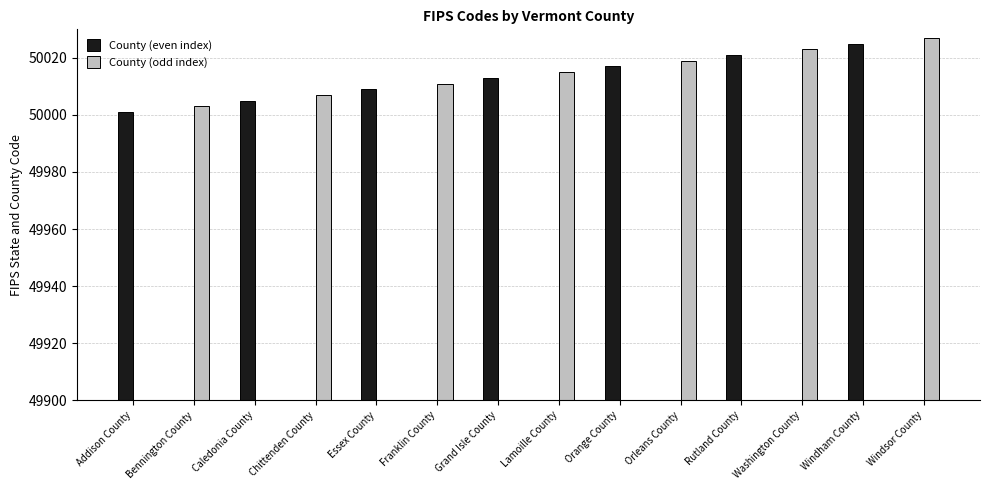

What is the total value across all series at Franklin County?

50011